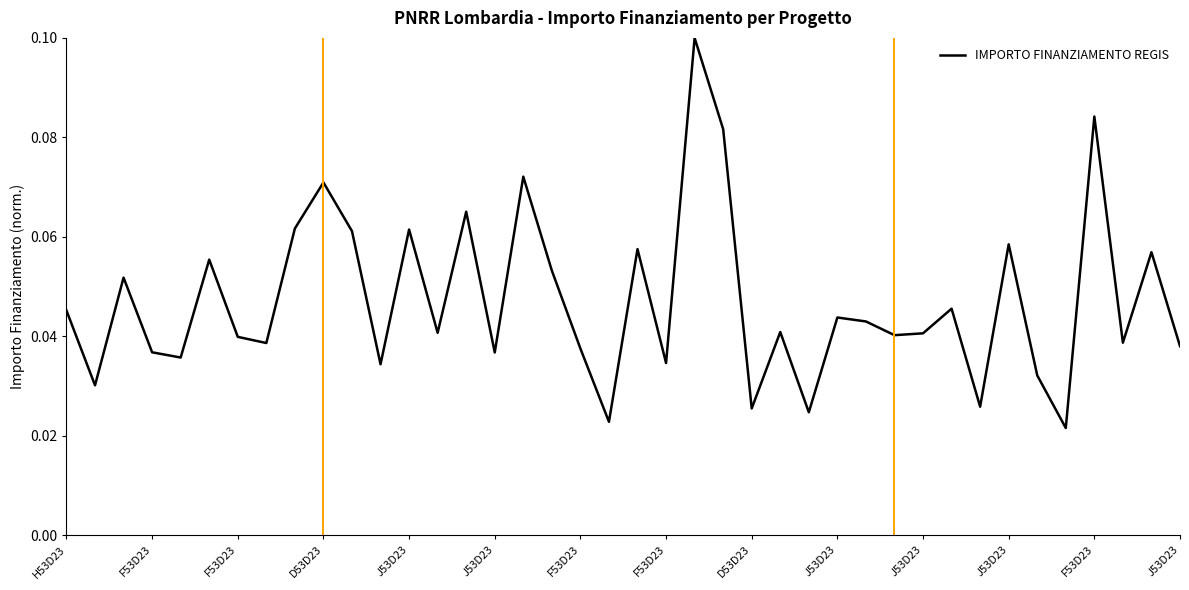

How many lines are shown in the chart?

1